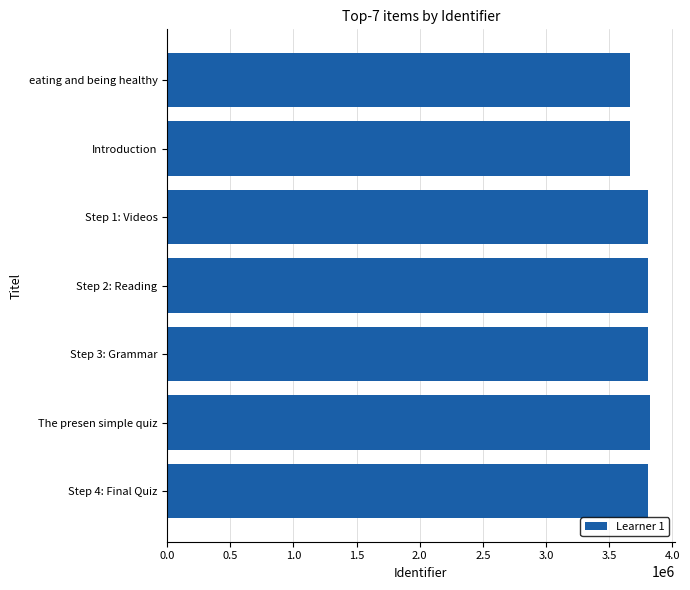

Where is the data nearest to the value 3745067?

Step 1: Videos